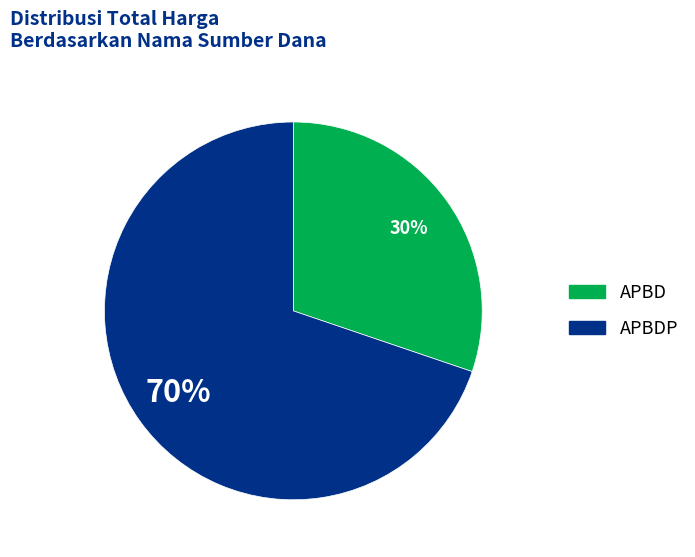

Does any single category account for the majority?

Yes